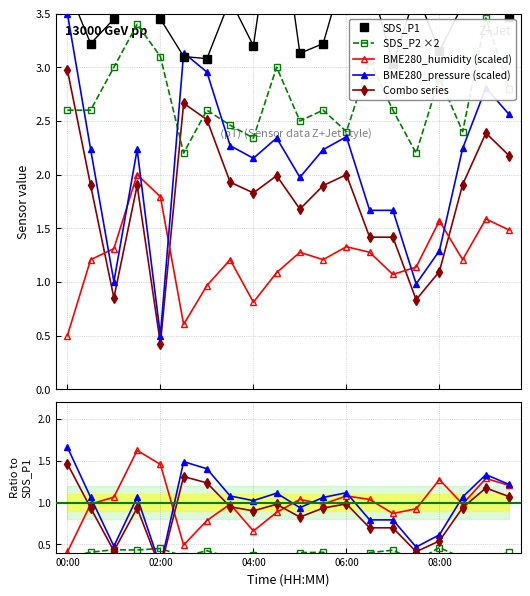

Which series has the largest total across all categories?

SDS_P1